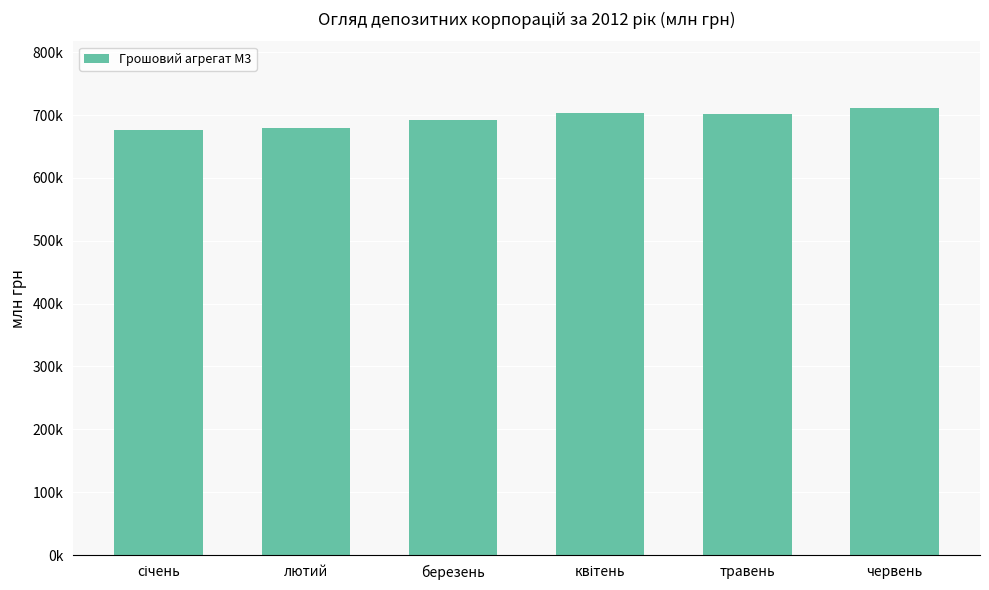

What is the change in value from січень to квітень?

+28218.0